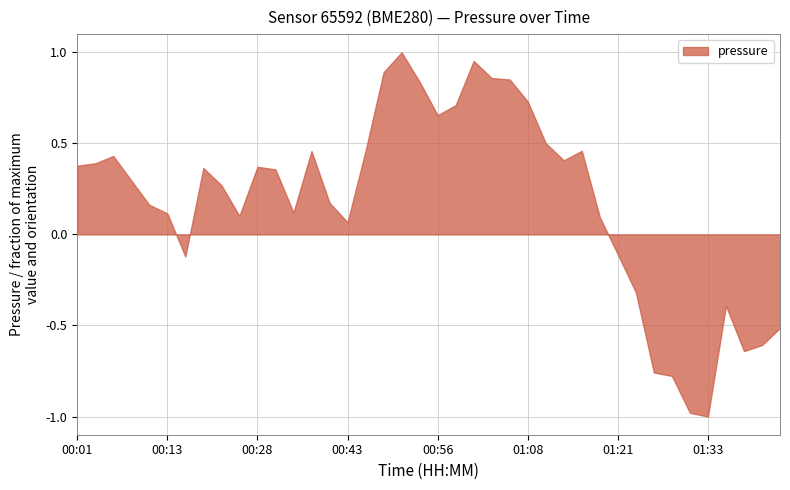

What is the minimum value shown in the chart?

-1.0